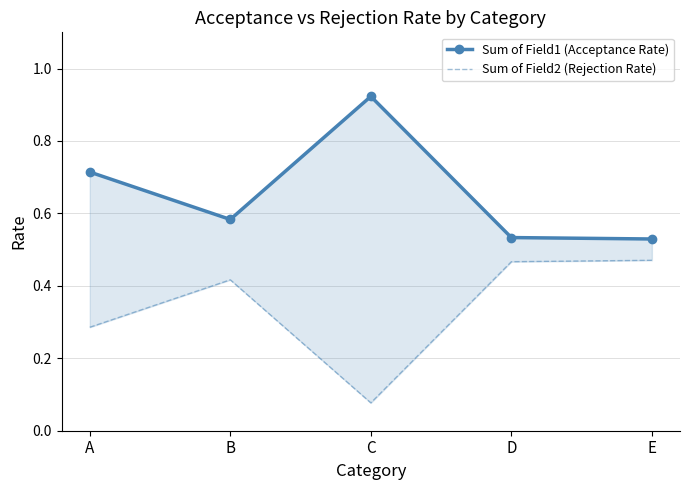

At which label does Sum of Field1 (Acceptance Rate) reach its minimum?

E